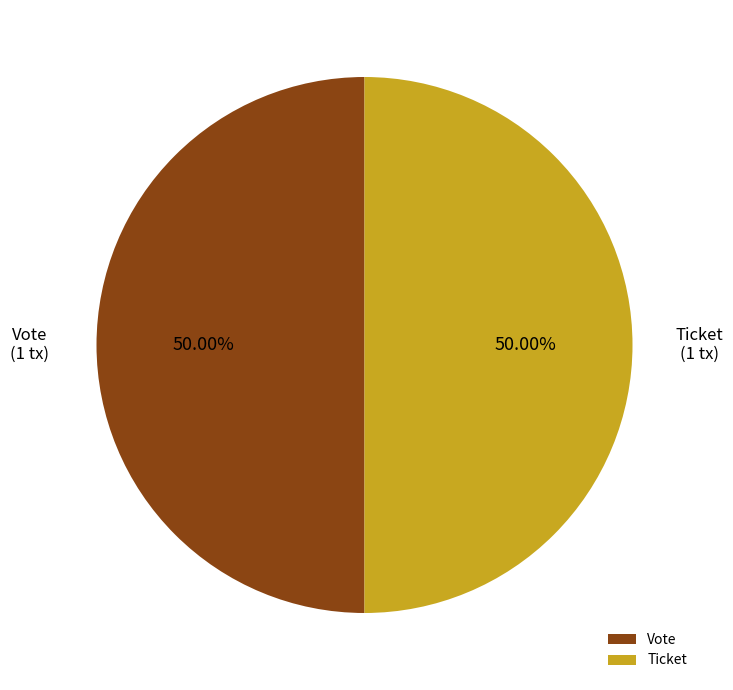

To the nearest percent, what percentage of the pie is Vote?

50%